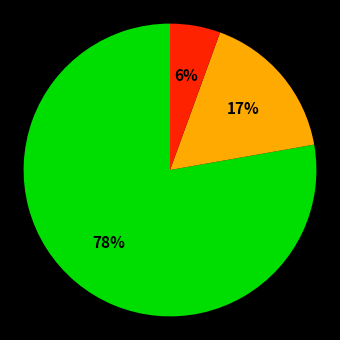

Does any single category account for the majority?

Yes